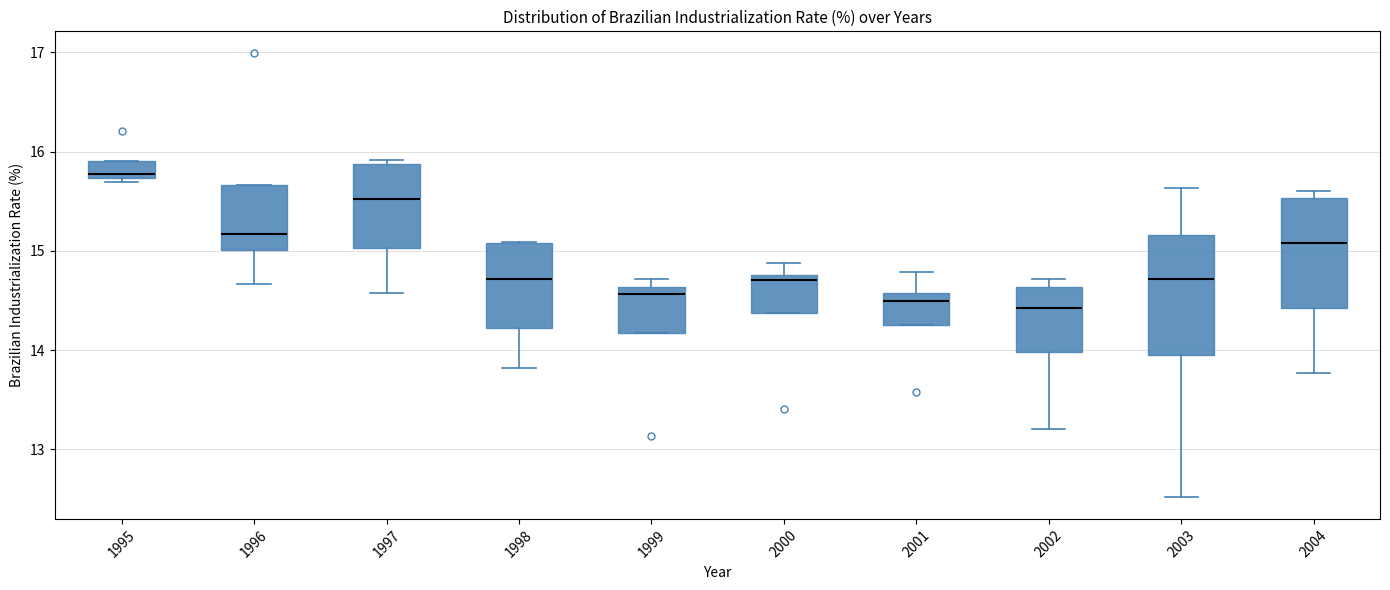

Which box has the highest median line?

1995